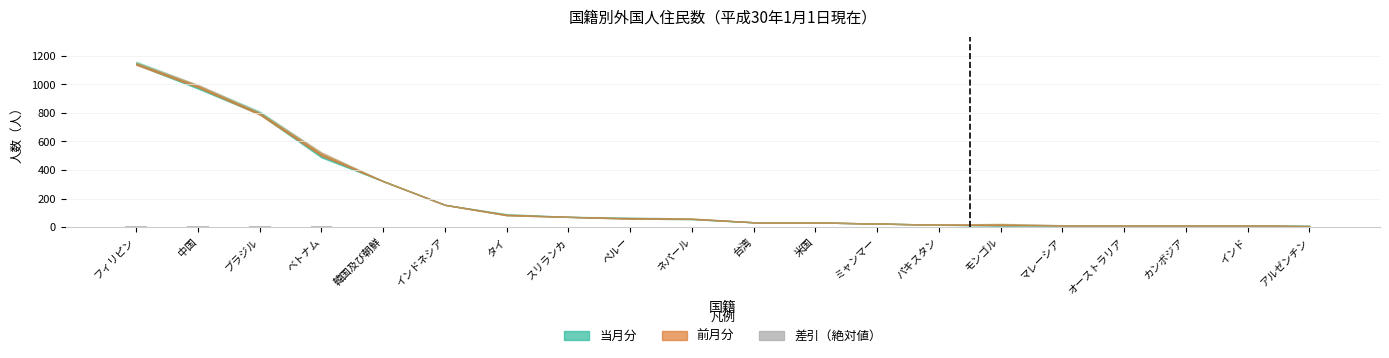

The chart shows a value of 0 at スリランカ. True or false?

True